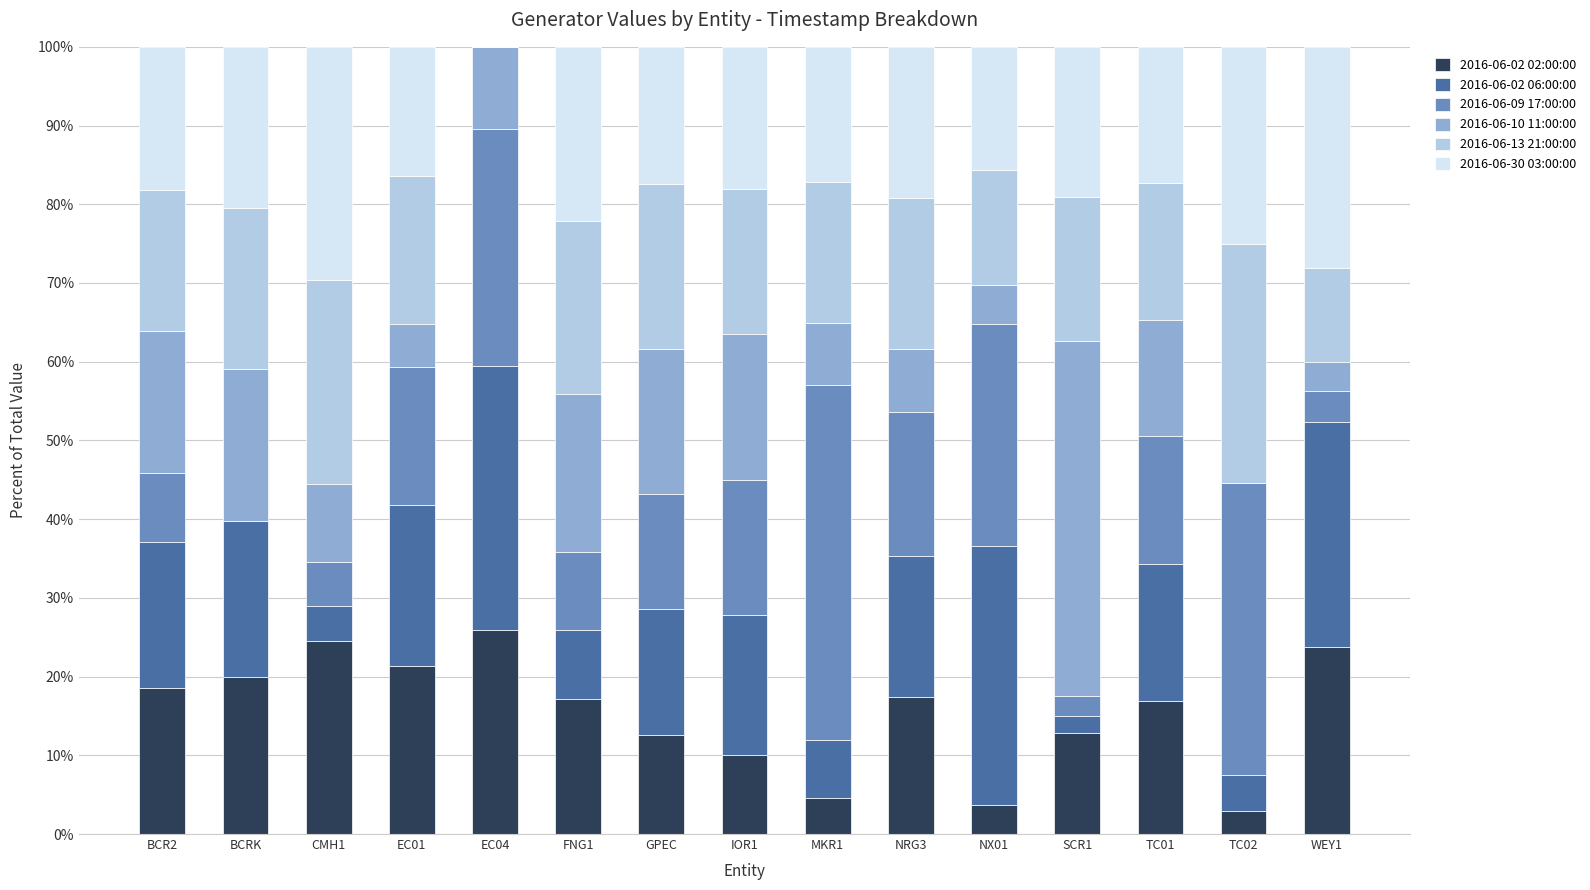

The value of 2016-06-13 21:00:00 at MKR1 is 4.6. True or false?

True